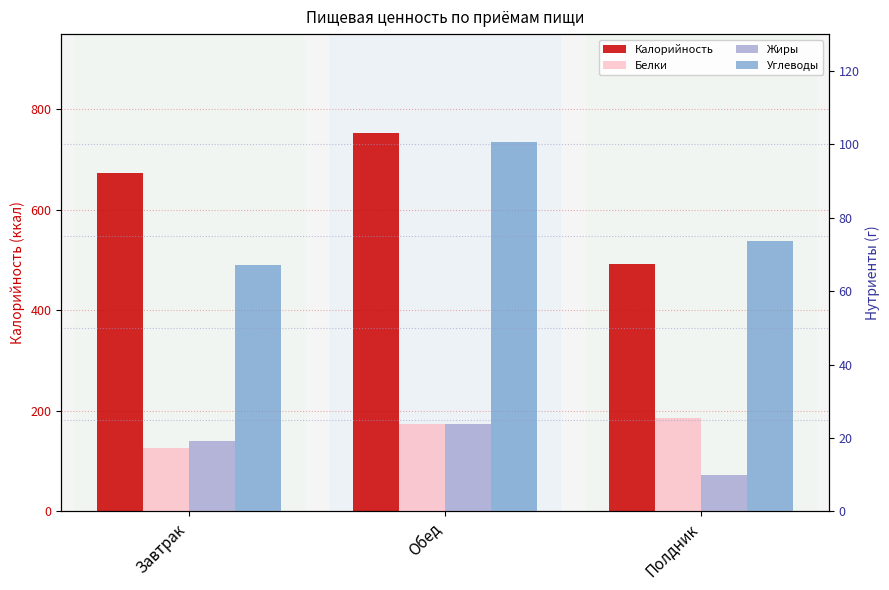

Where does the Жиры series first go above 19?

Завтрак